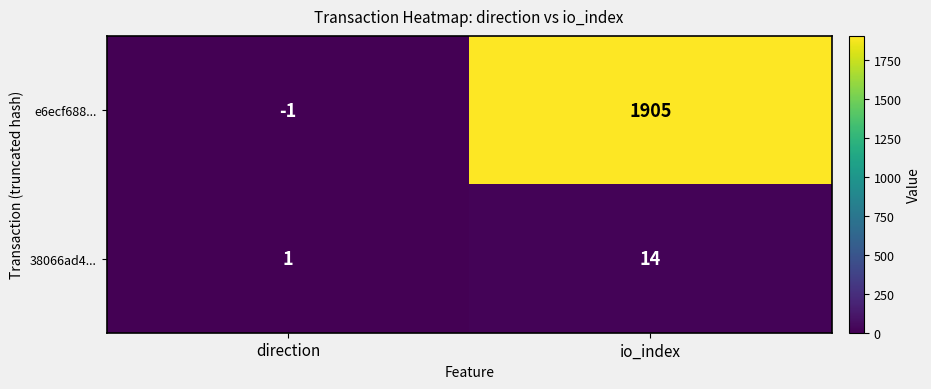

Which series has the widest spread of values?

e6ecf688...